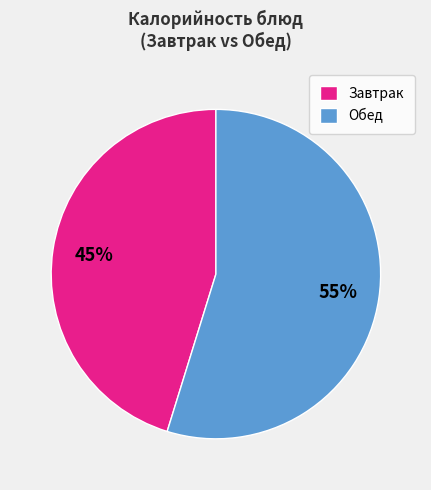

Is the sum of Завтрак and Обед greater than half?

Yes